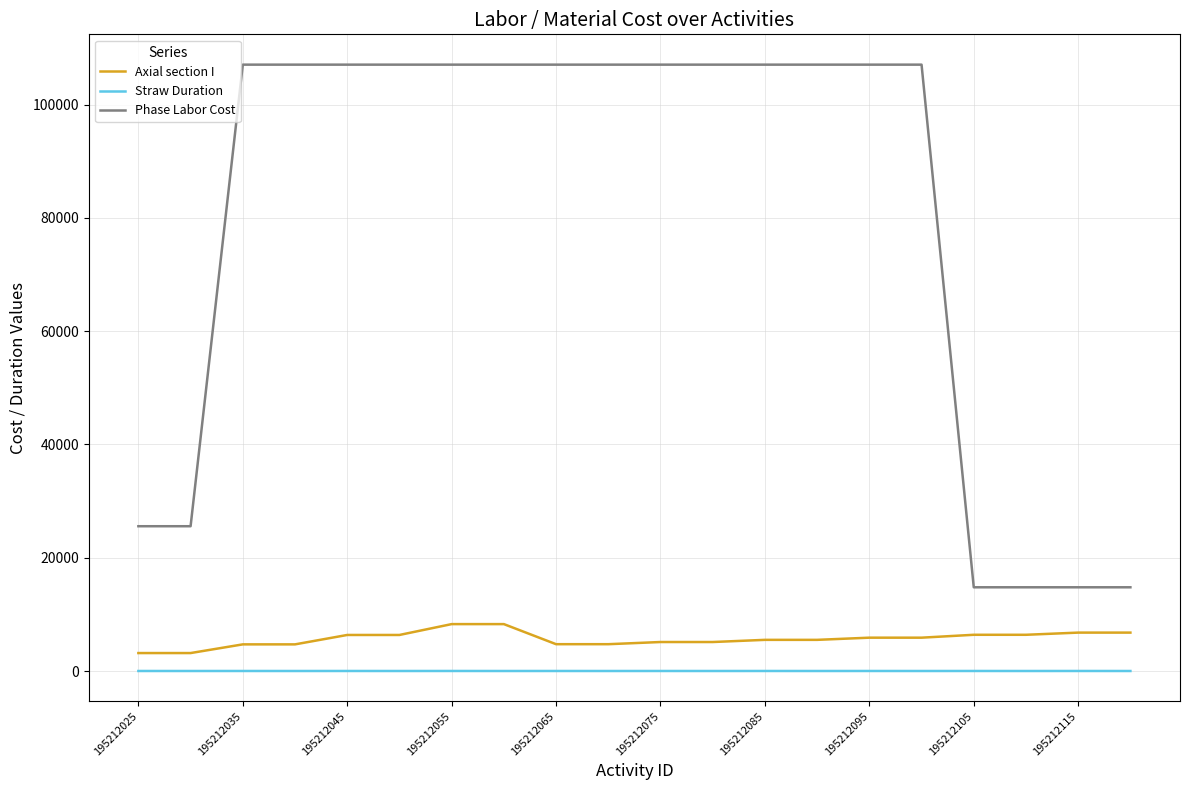

Which series has the largest range (max minus min)?

Phase Labor Cost